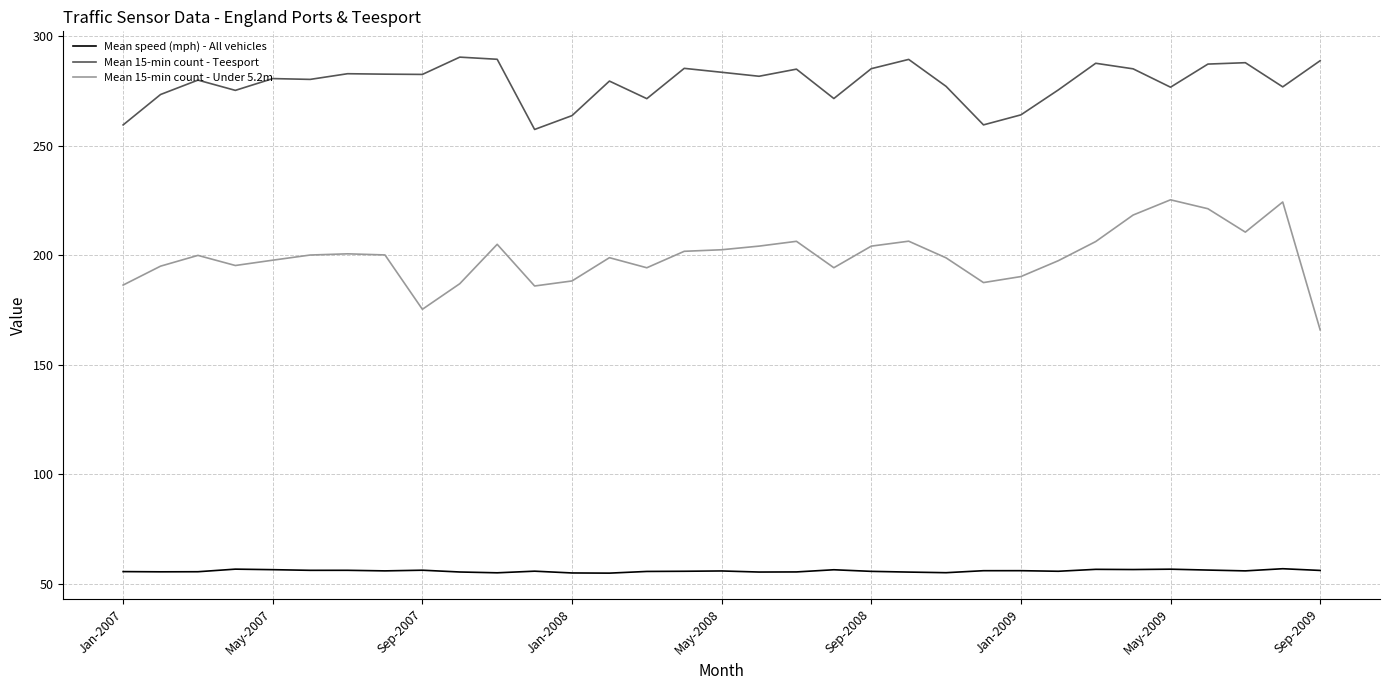

What is the minimum value for Mean speed (mph) - All vehicles?

54.9